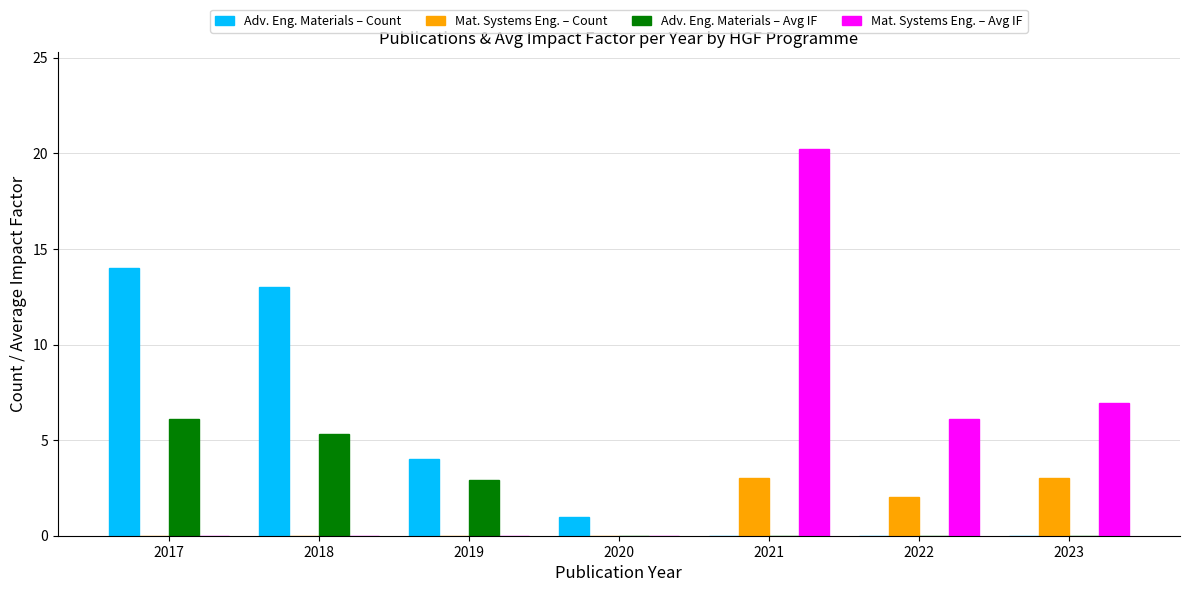

What is the difference between the Adv. Eng. Materials – Avg IF values at 2021 and 2019?

2.9